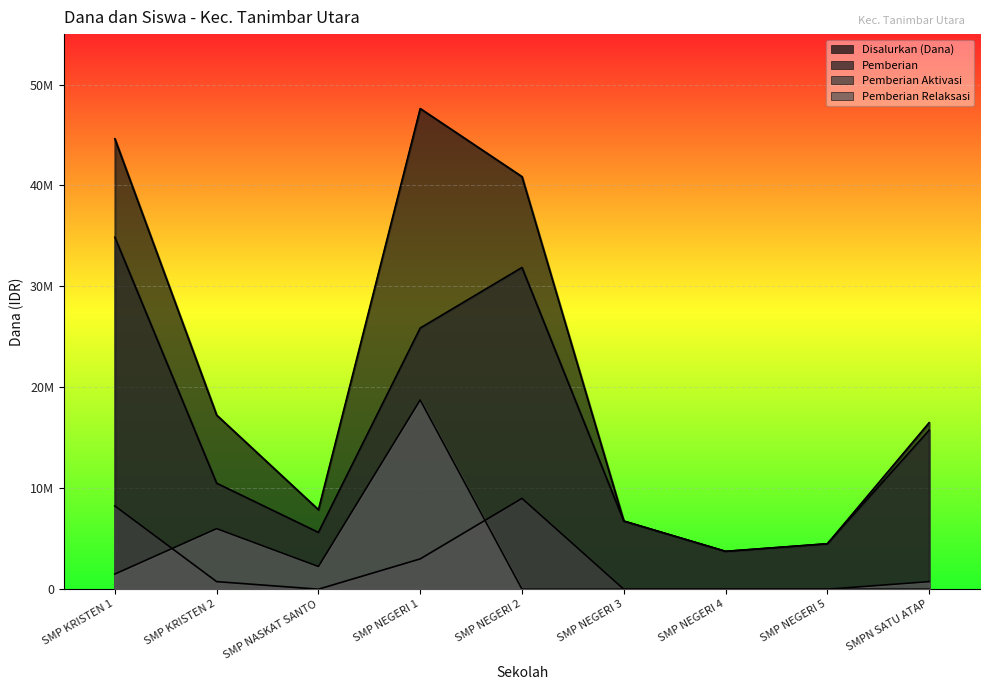

What position from the left is SMP NASKAT SANTO?

3